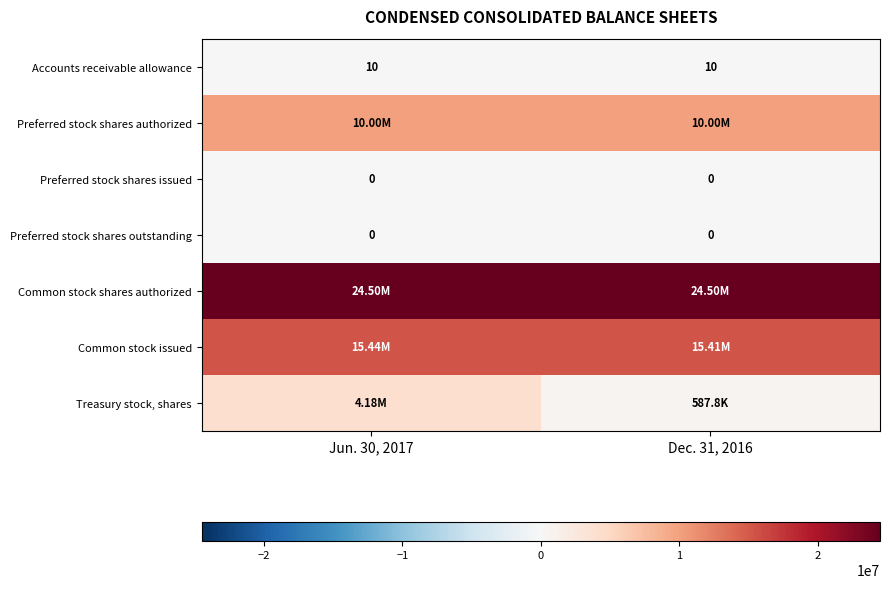

Which series has the largest total across all categories?

Common stock shares authorized